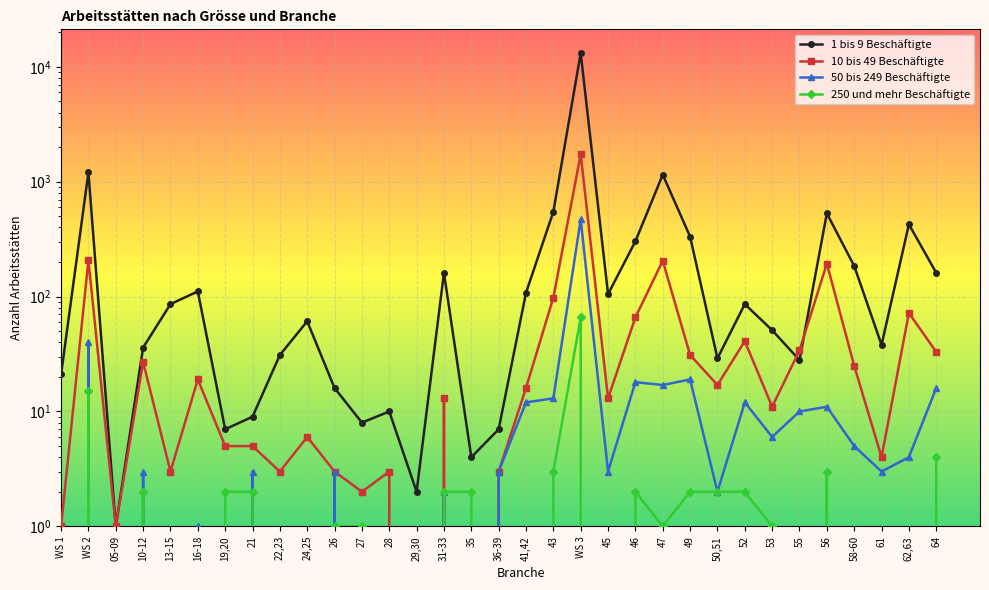

What is the value of the 1 bis 9 Beschäftigte point at the 2nd from the left?

1206